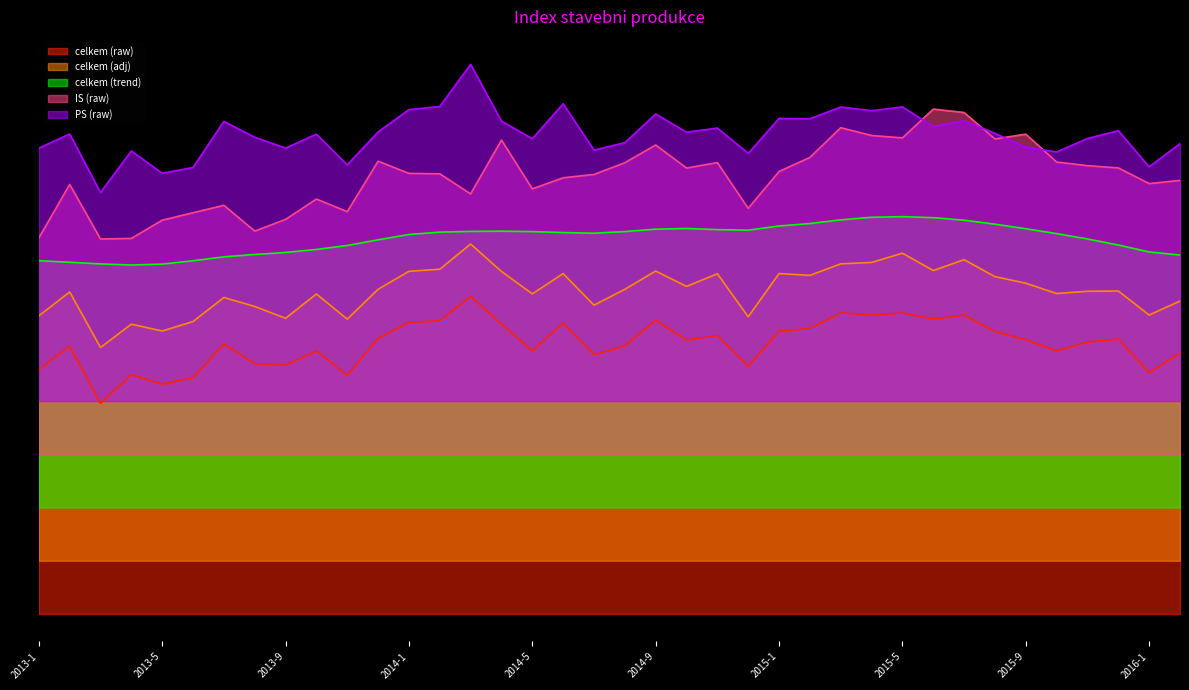

True or false: PS (raw) and celkem (trend) intersect in this chart.

False